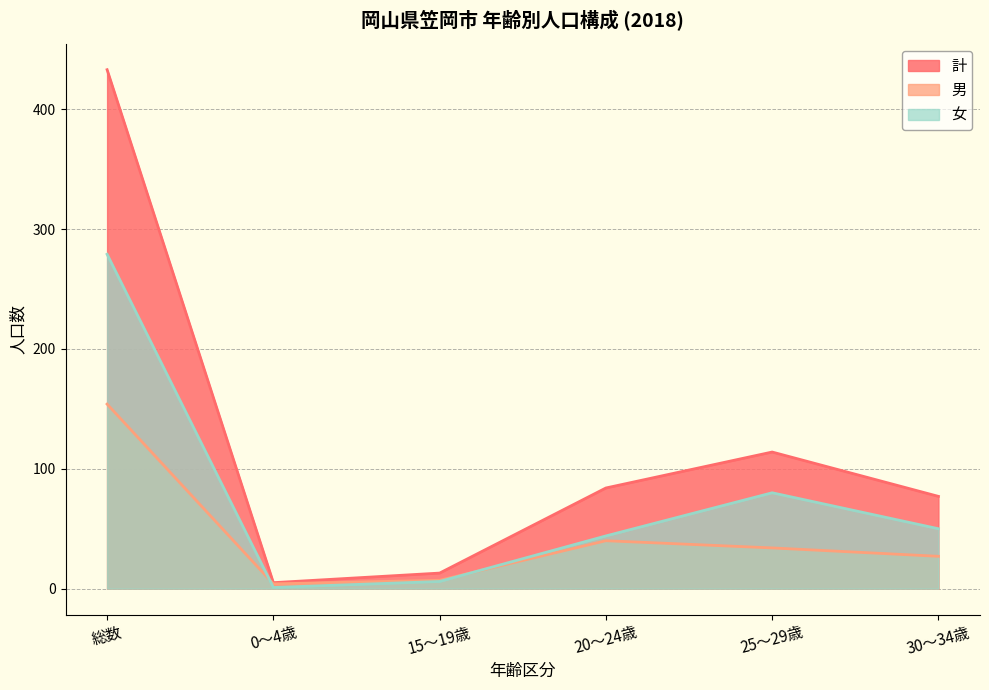

What is the approximate value of 男 at 0～4歳?

4